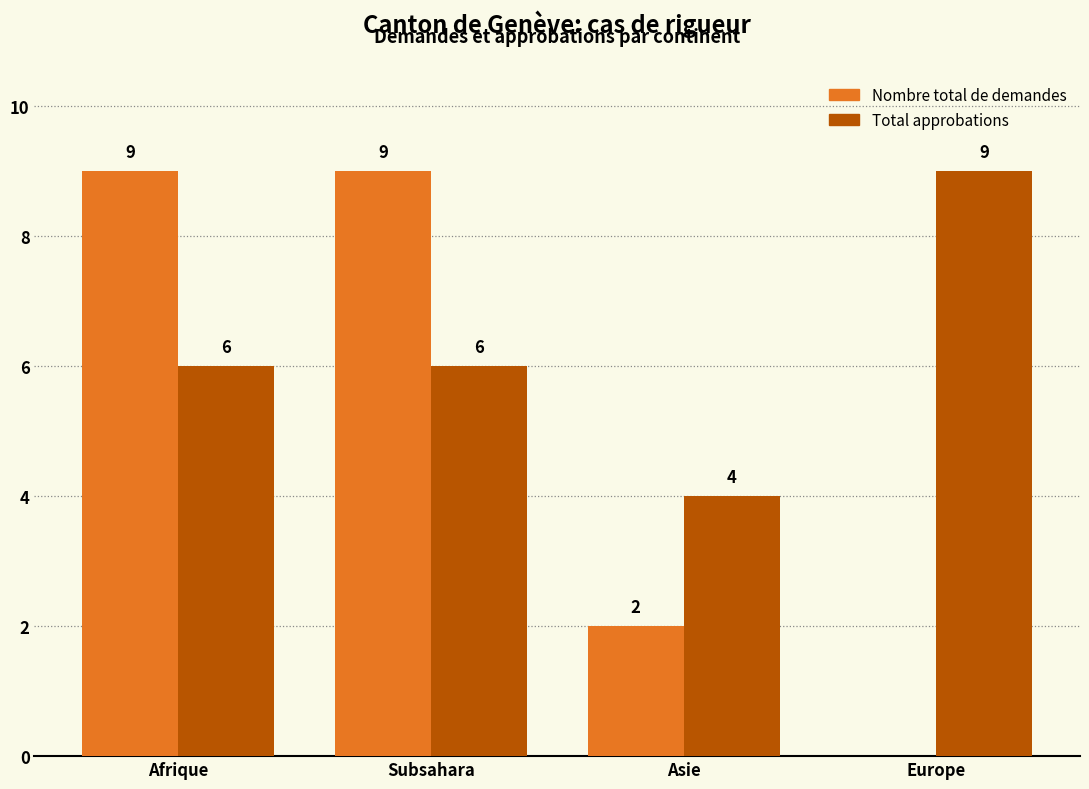

How many distinct data groups are displayed?

2